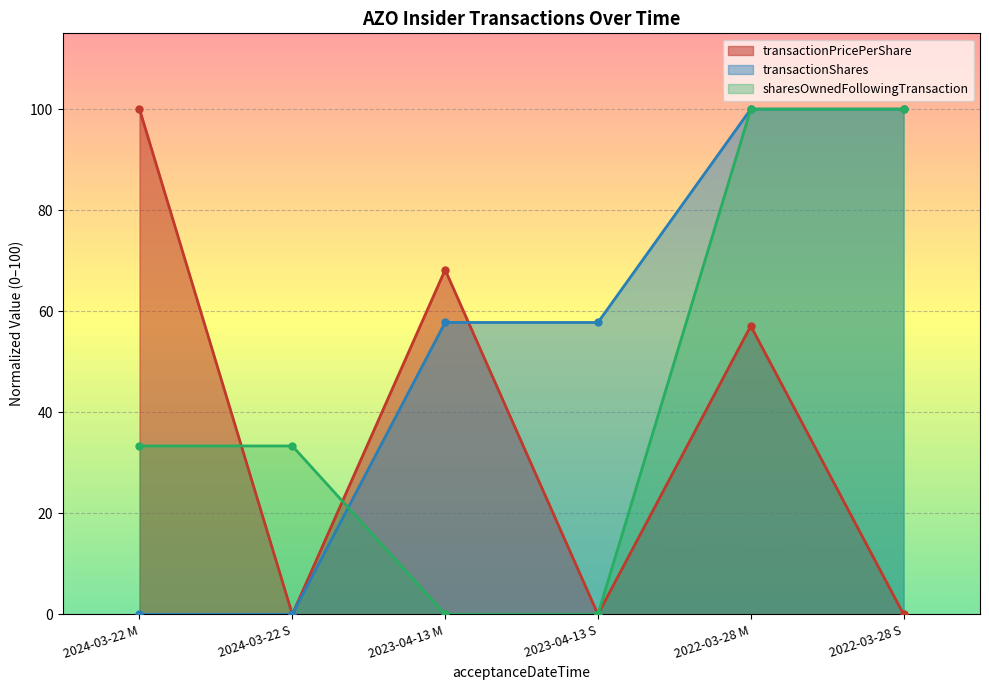

Rank the categories by transactionShares value from highest to lowest.

2022-03-28 M, 2022-03-28 S, 2023-04-13 M, 2023-04-13 S, 2024-03-22 M, 2024-03-22 S